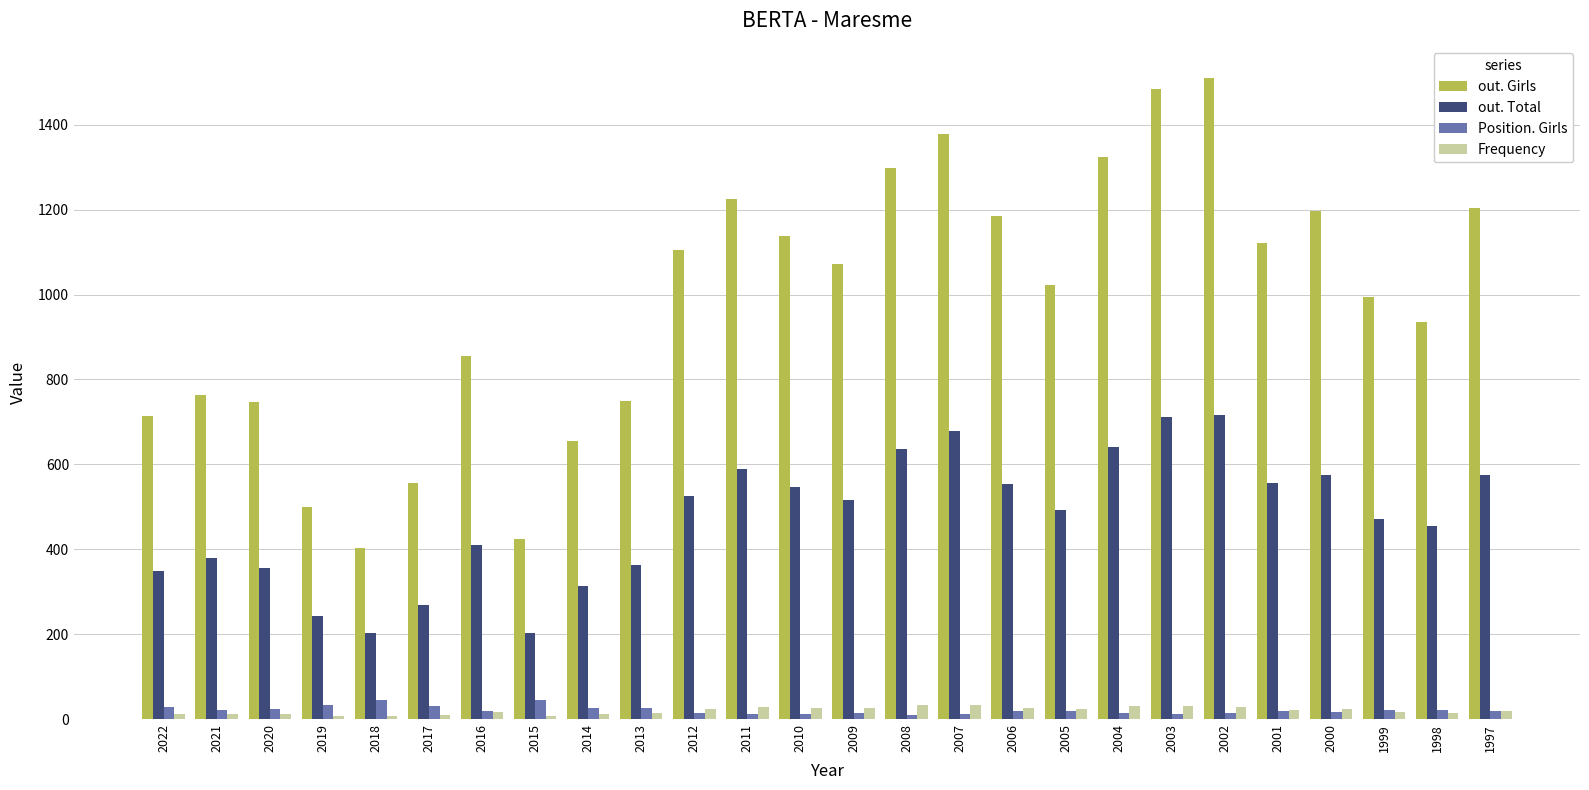

Is the value of out. Girls at 2009 greater than the value of Frequency at 2017?

Yes